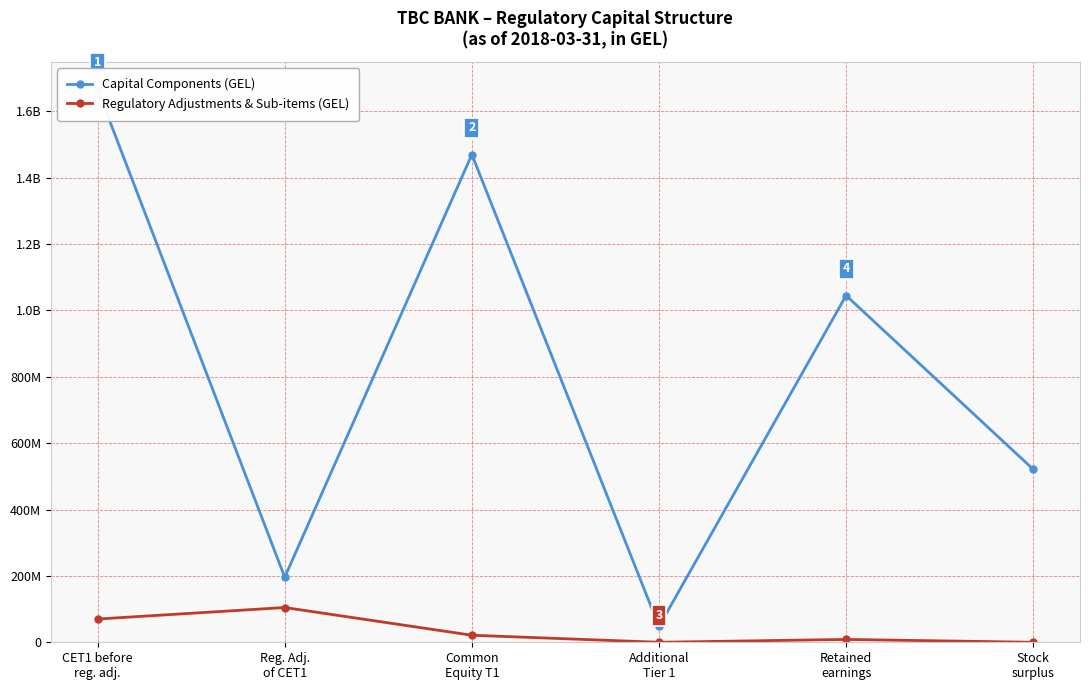

What is the difference between the maximum and second lowest values in the Regulatory Adjustments & Sub-items (GEL) series?

104726030.1